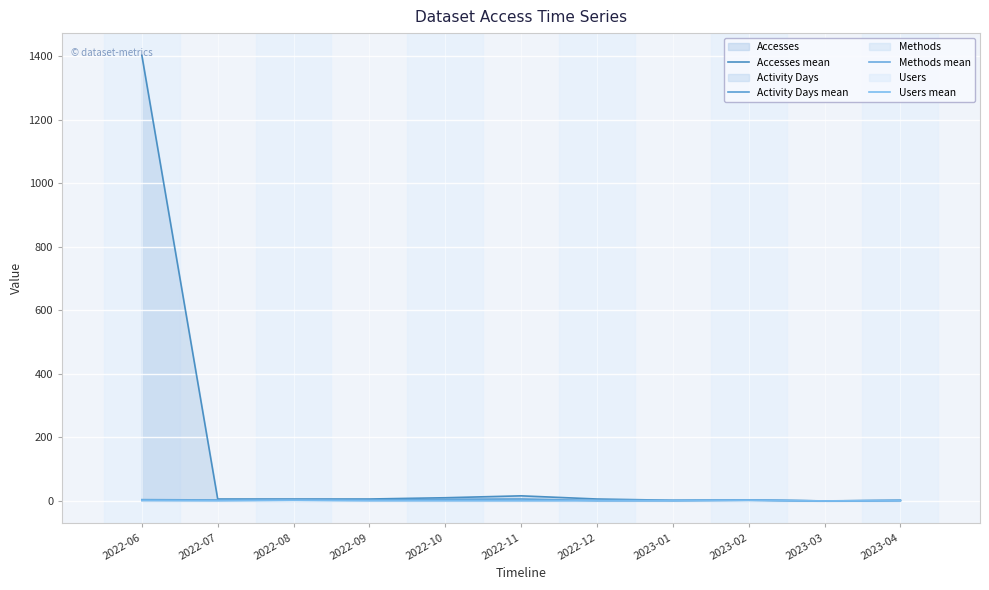

List the labels in order of Methods mean value, smallest first.

2023-03, 2022-06, 2022-07, 2022-09, 2022-10, 2022-11, 2022-12, 2023-01, 2023-04, 2022-08, 2023-02